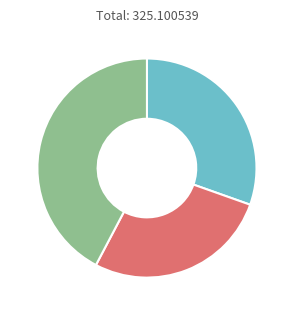

Is there any slice that represents more than half of the pie?

No